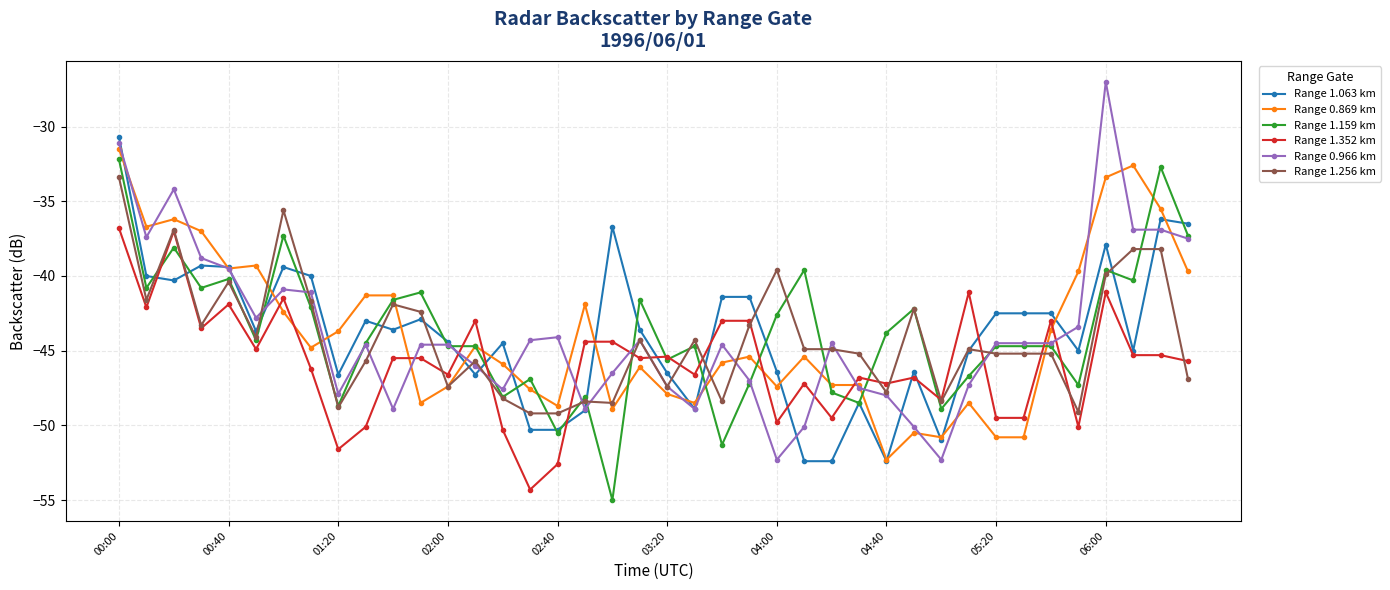

Which series has the largest range (max minus min)?

Range 0.966 km